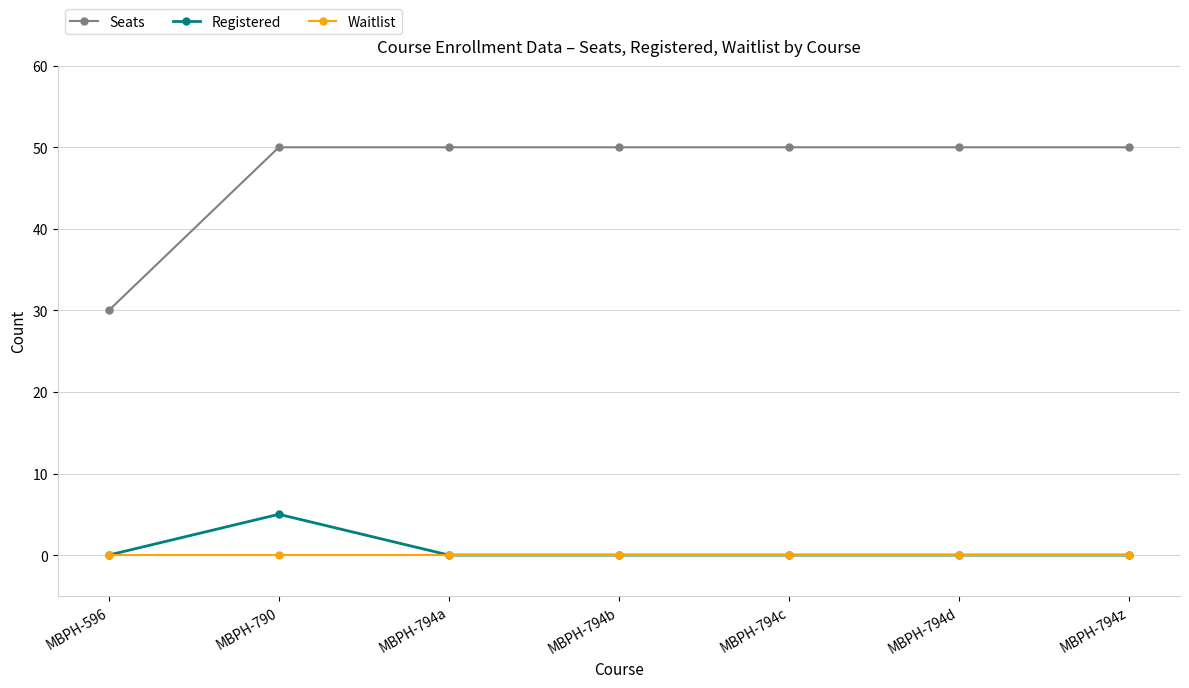

What position from the left is MBPH-596?

1